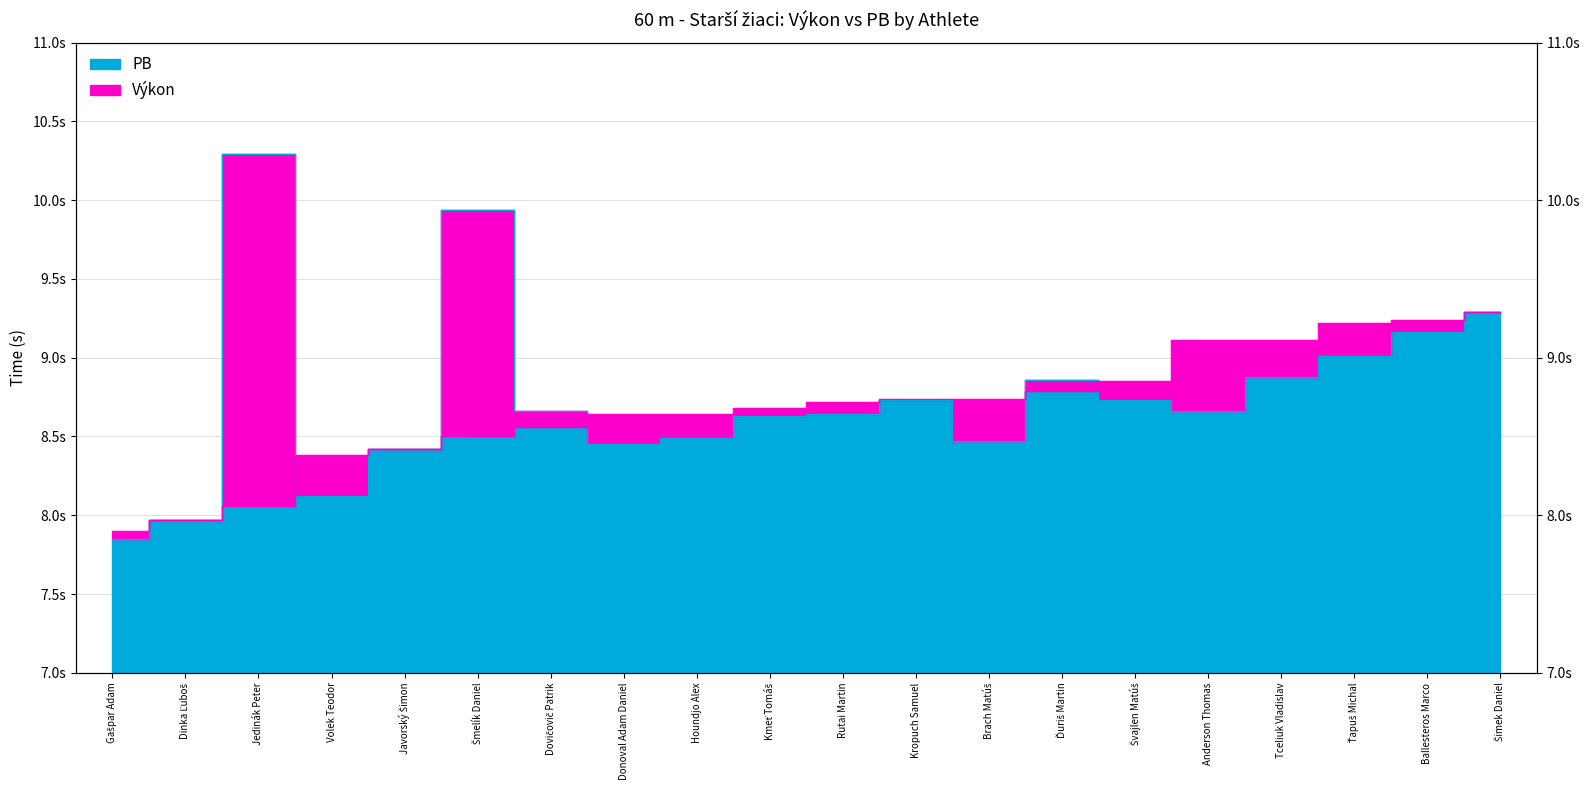

What is the average value?

8.7